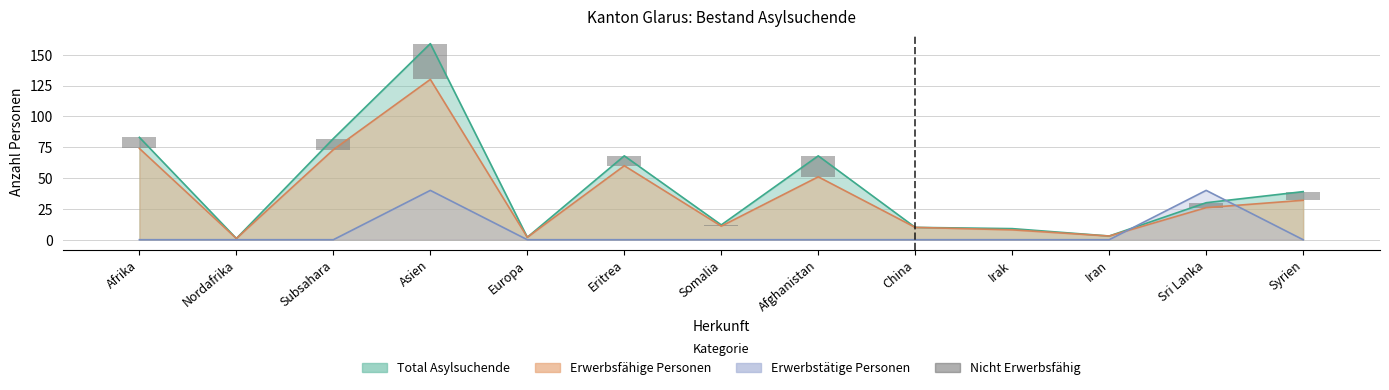

Are the bars horizontal?

No